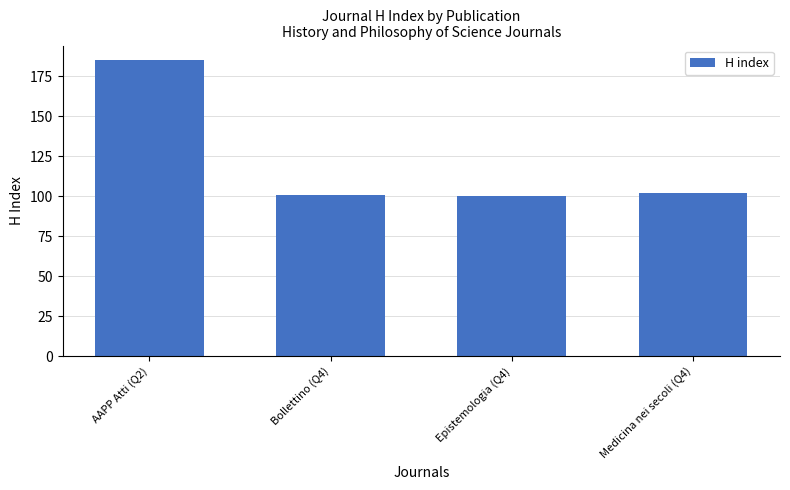

What is the difference between the second highest and second lowest values?

1